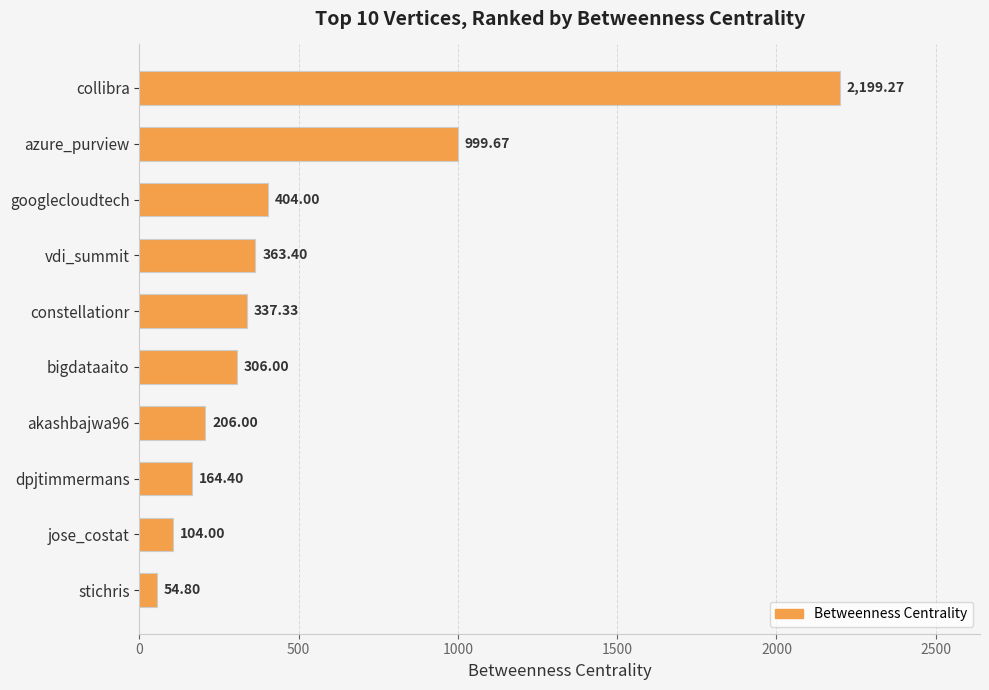

List the labels in order of value, smallest first.

stichris, jose_costat, dpjtimmermans, akashbajwa96, bigdataaito, constellationr, vdi_summit, googlecloudtech, azure_purview, collibra